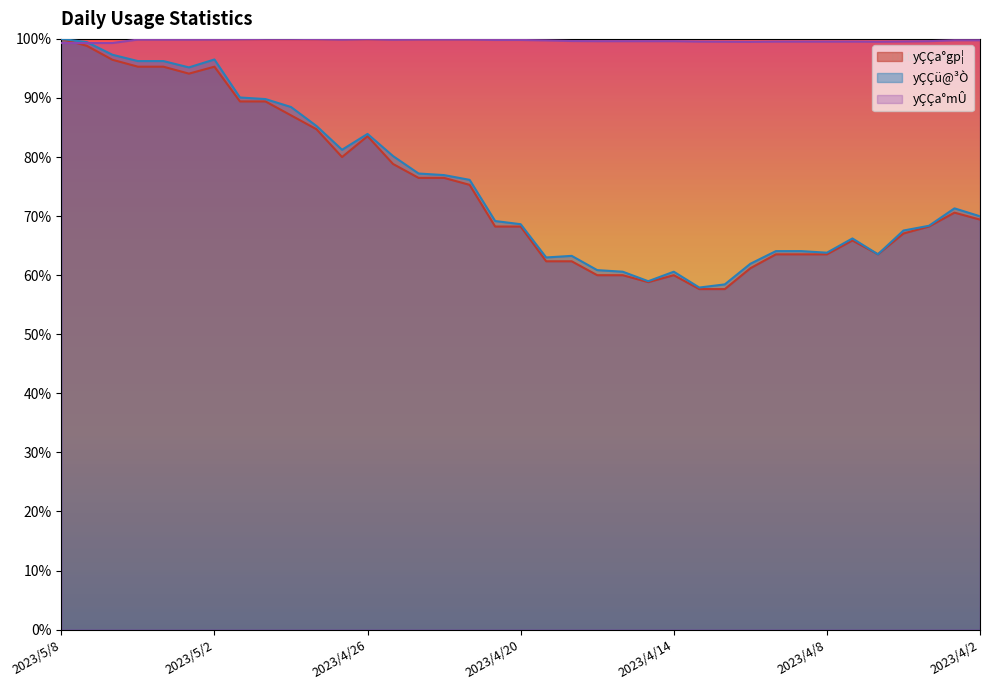

Is it true that yÇÇü@³Ò equals 96.5 at 2023/4/3?

False